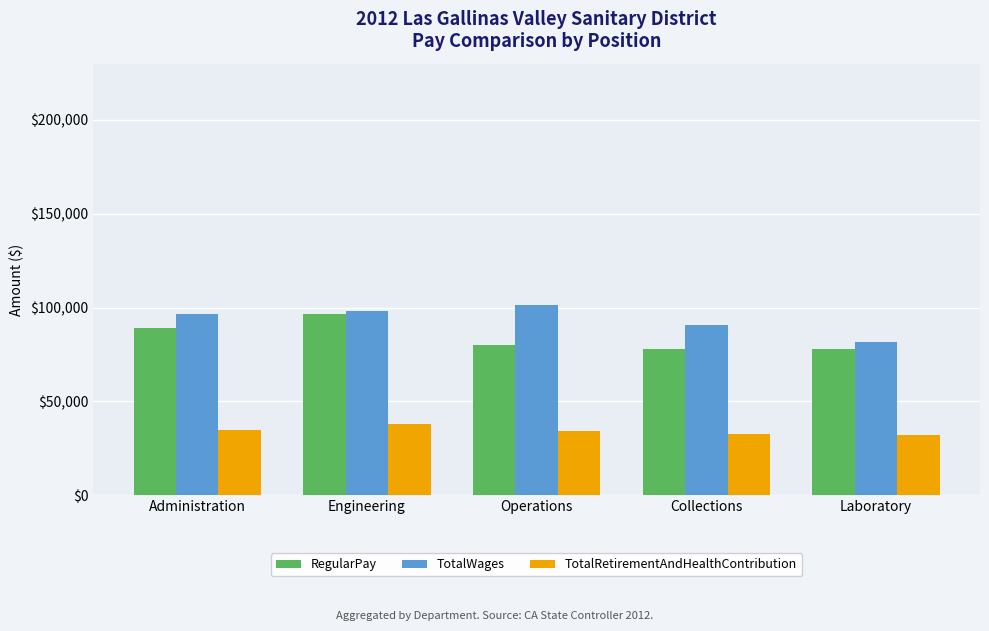

The value of TotalRetirementAndHealthContribution at Engineering is 38062. True or false?

True